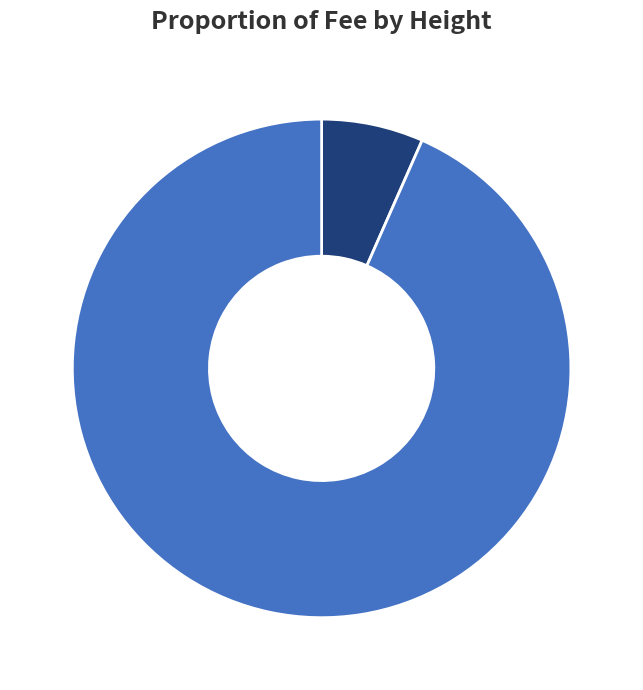

To the nearest percent, what percentage of the pie is 4453?

93%